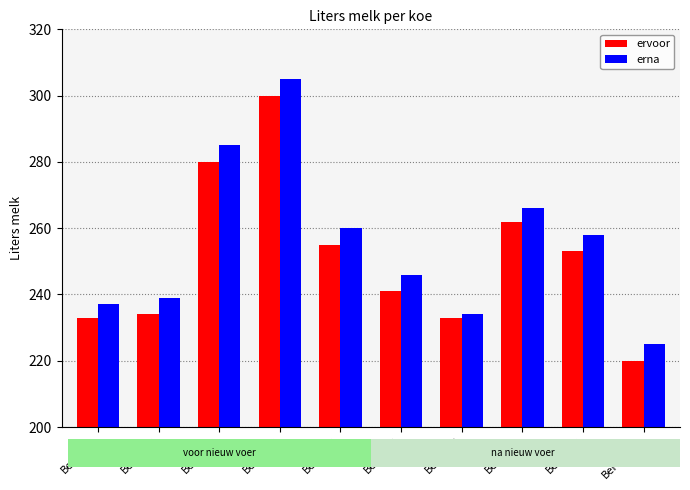

Between Bertha-5 and Bertha-7, which series saw the biggest shift?

erna